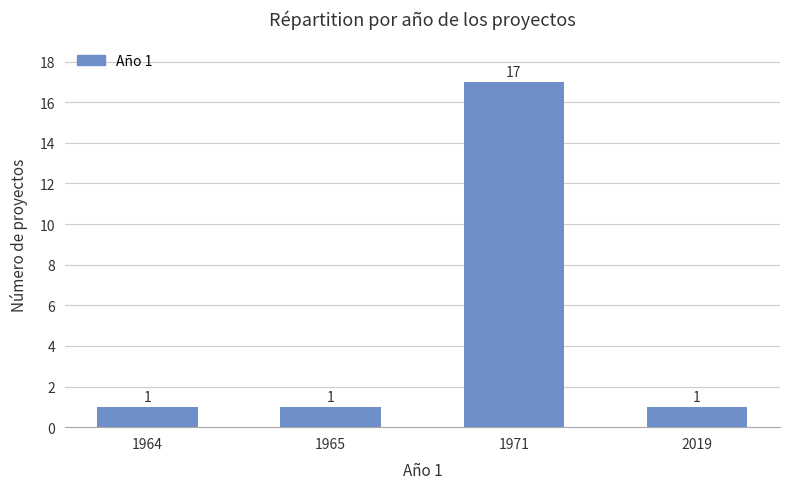

How many data points are above 1?

1